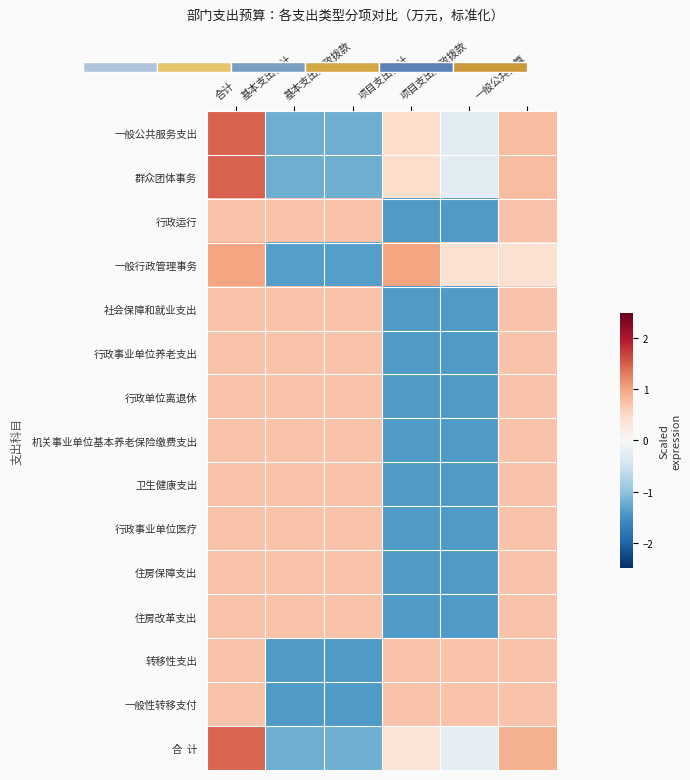

List the labels in order of 行政单位离退休 value, largest first.

合计, 基本支出合计, 基本支出财政拨款, 一般公共预算, 项目支出合计, 项目支出财政拨款